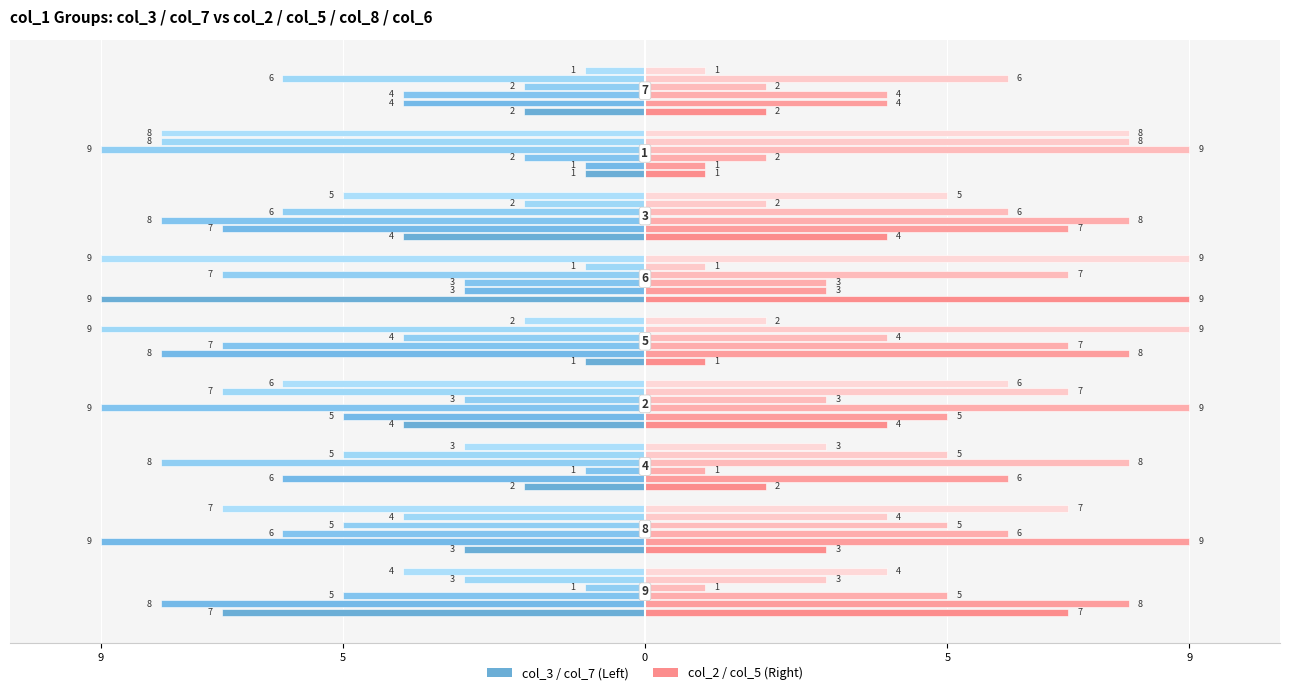

What is the difference between the maximum and minimum values in the col_2 series?

8